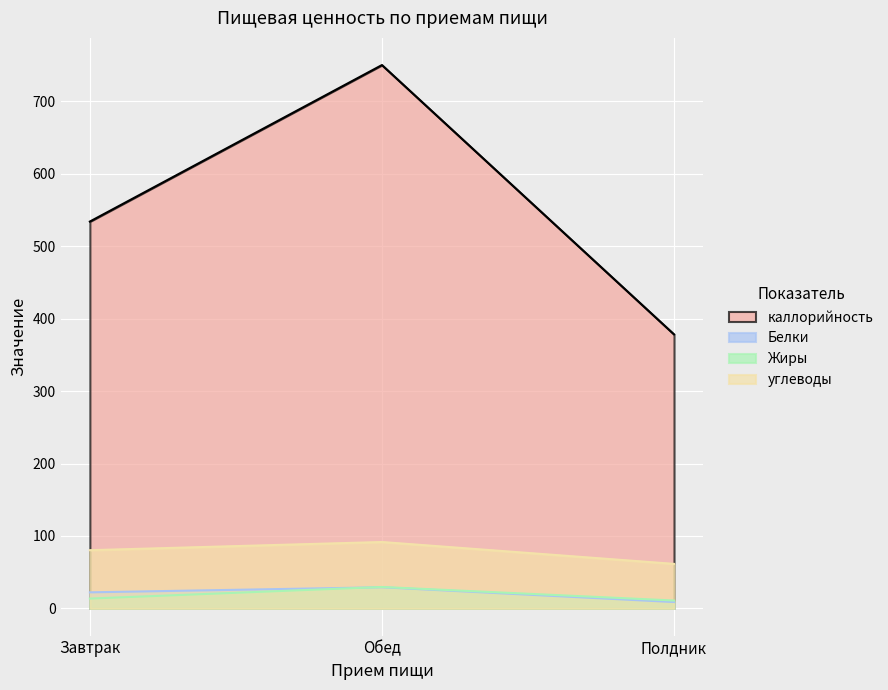

How many lines are shown in the chart?

4